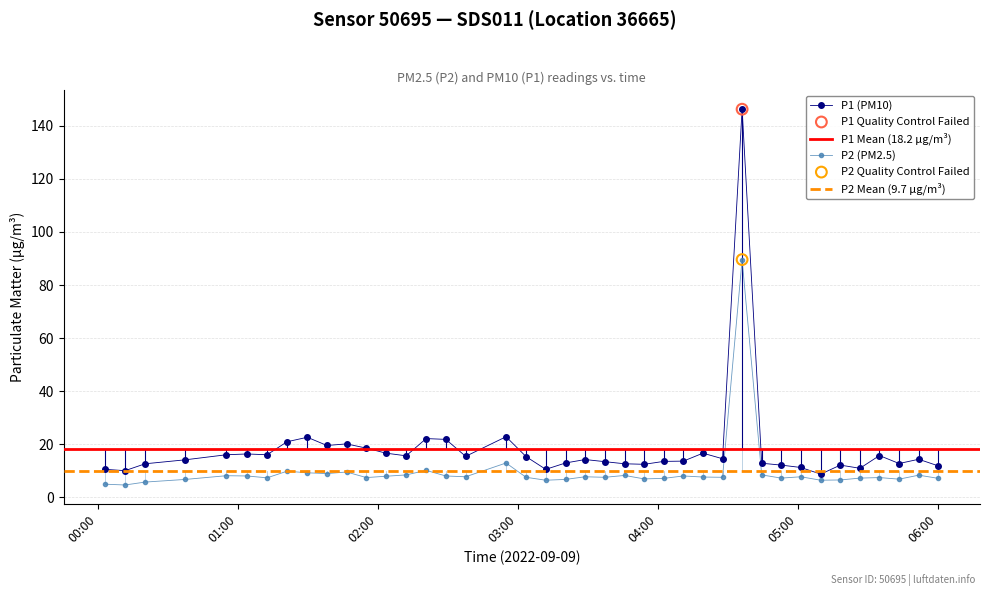

What is the value of the P2 (PM2.5) point at the 25th from the left?

6.9